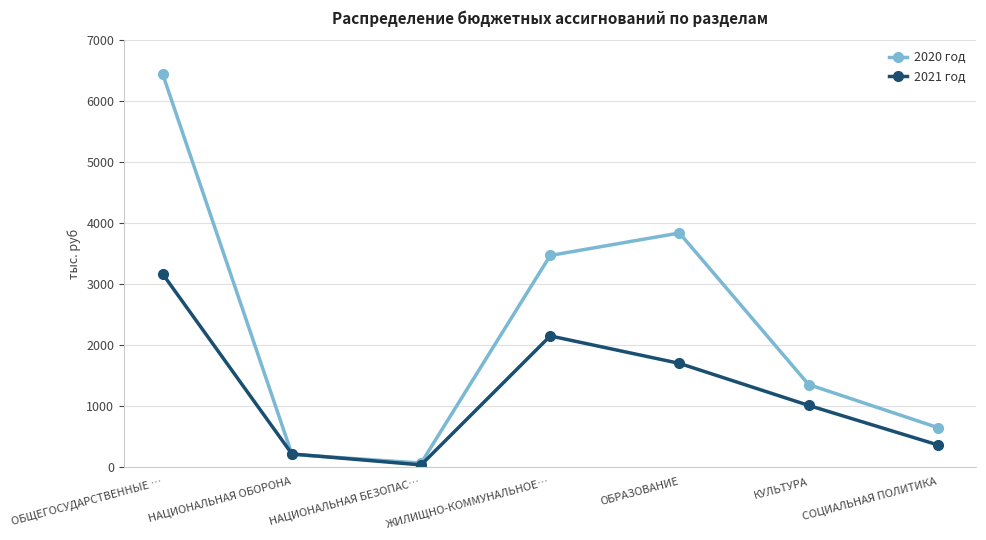

Which category has the highest value in the 2020 год series?

ОБЩЕГОСУДАРСТВЕННЫЕ …